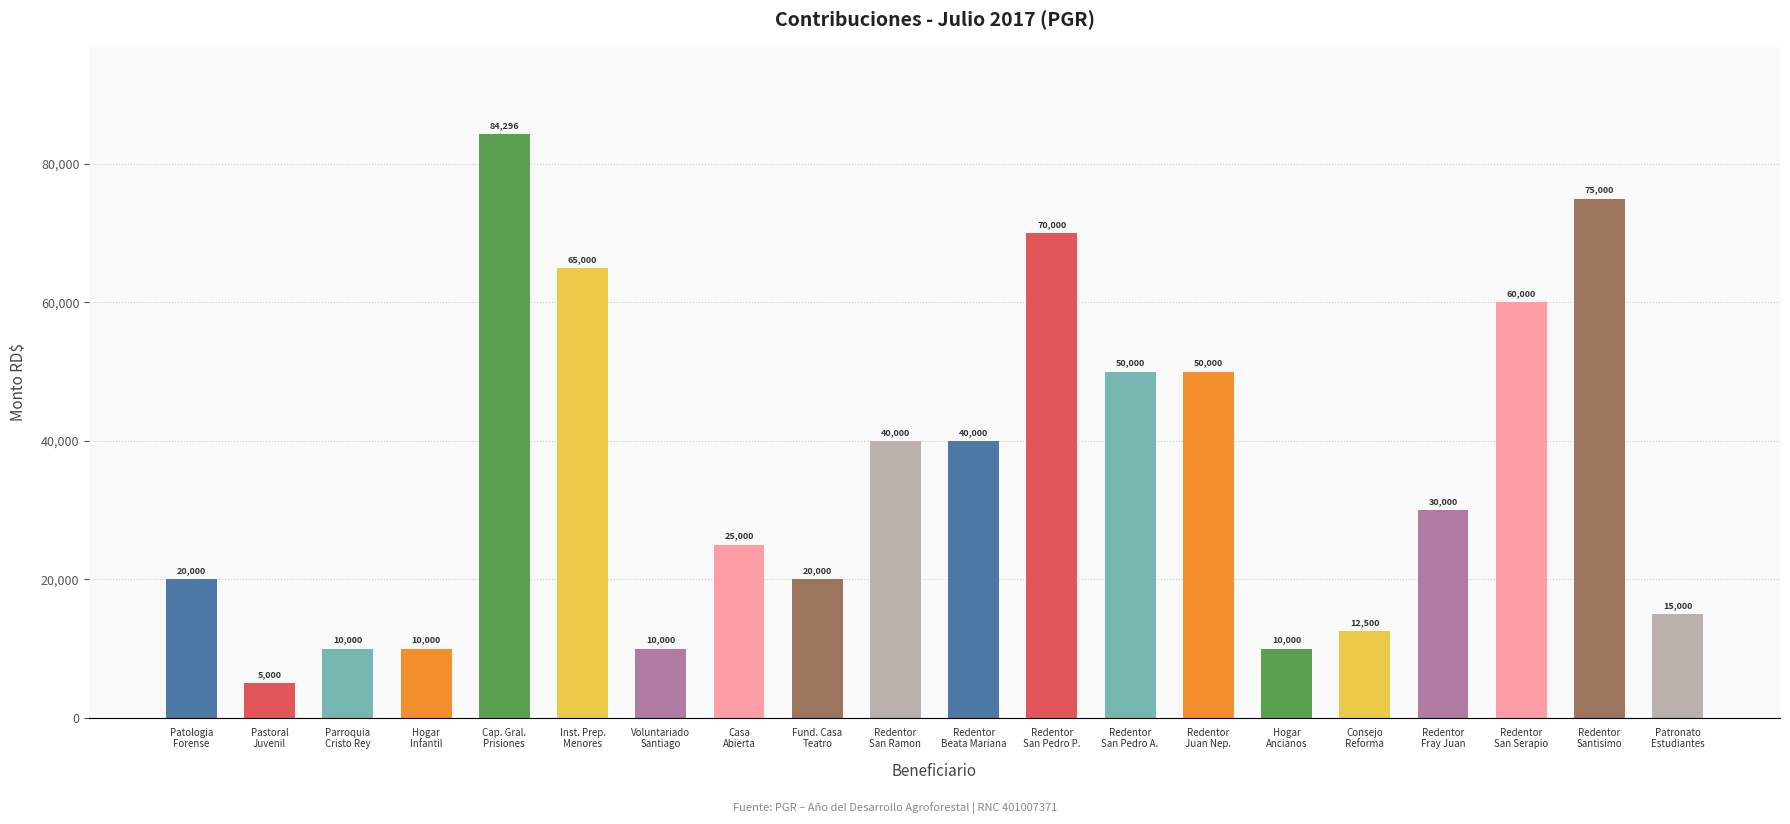

What is the smallest value displayed?

5000